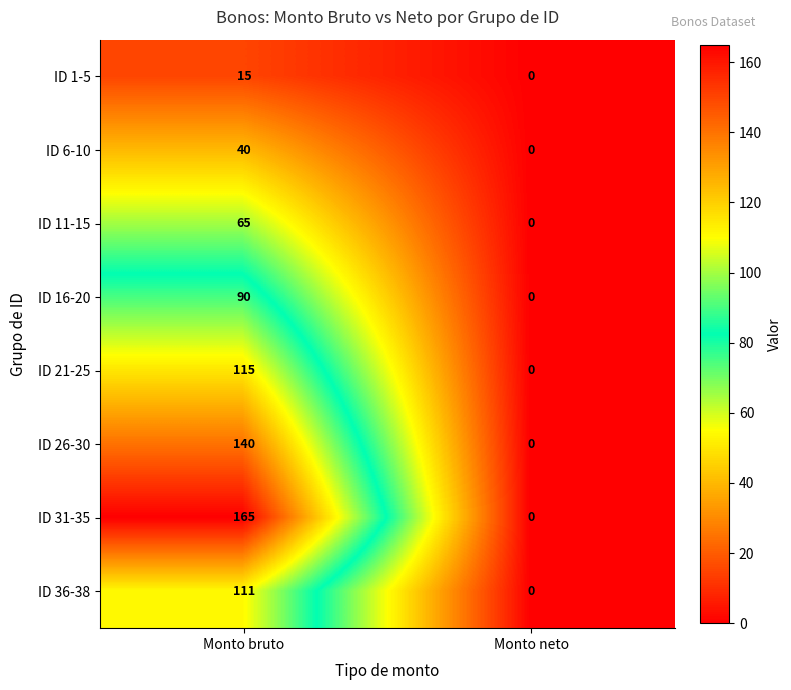

What is the difference between the ID 21-25 values at Monto neto and Monto bruto?

115